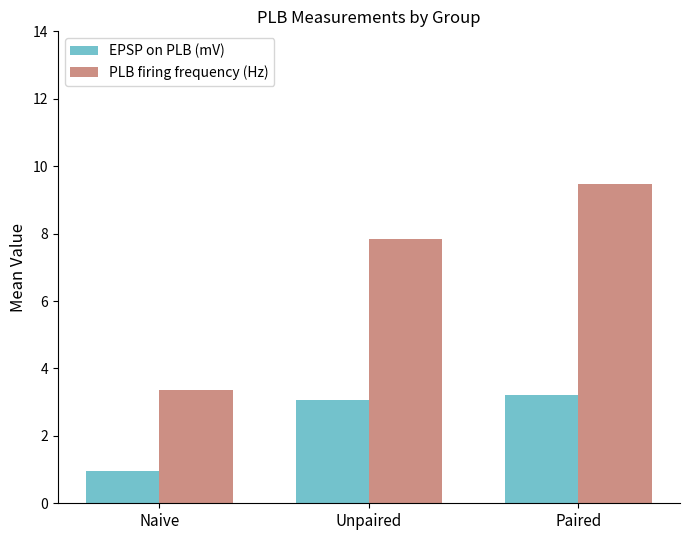

What is the label of the 1st bar from the left?

Naive